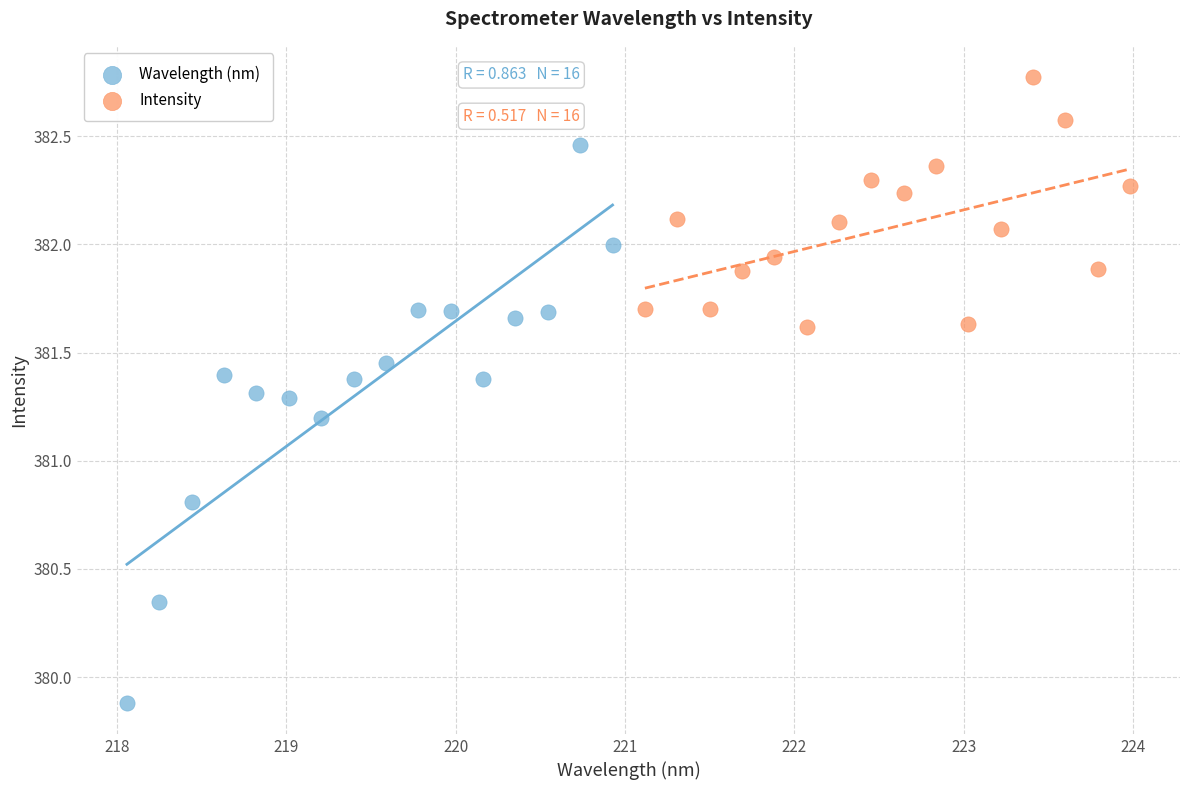

What are all the series names shown in the legend?

Wavelength (nm), Intensity